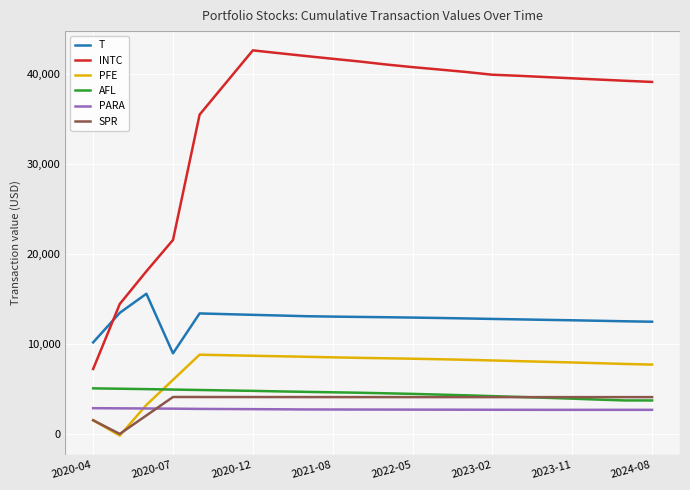

At how many categories does at least one series exceed 13490?

21